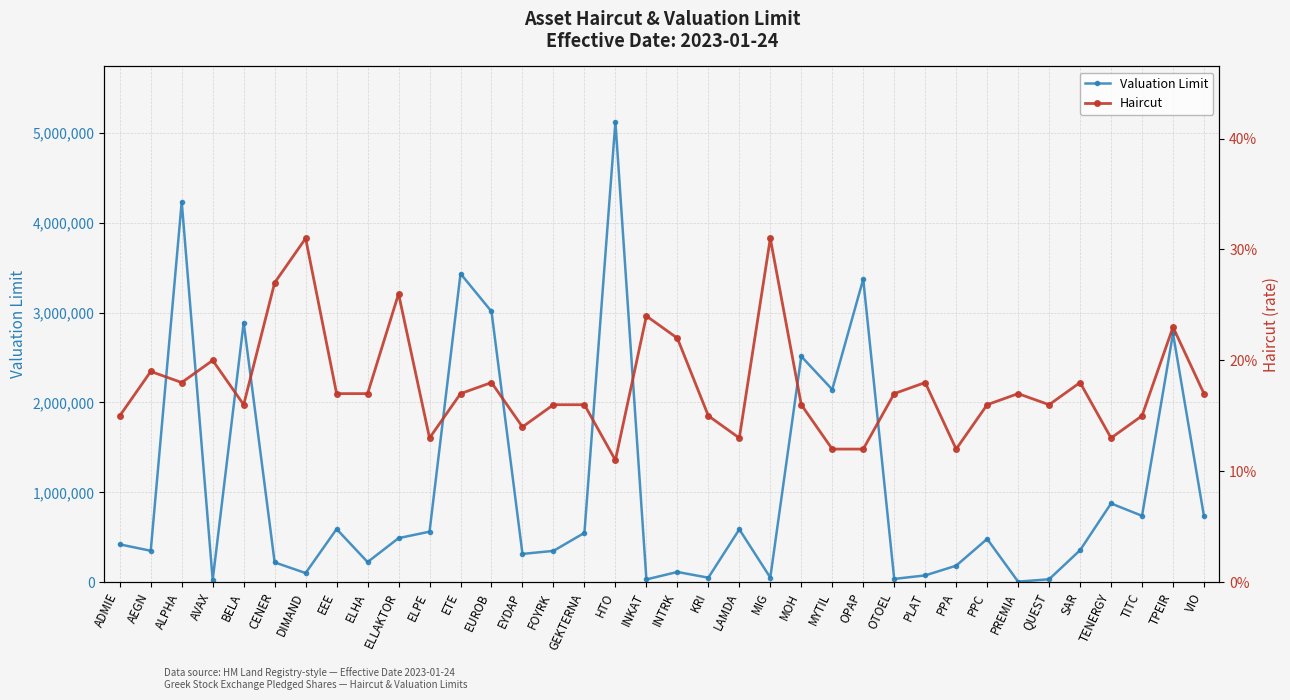

What is the total value across all series at ALPHA?

4232866.2